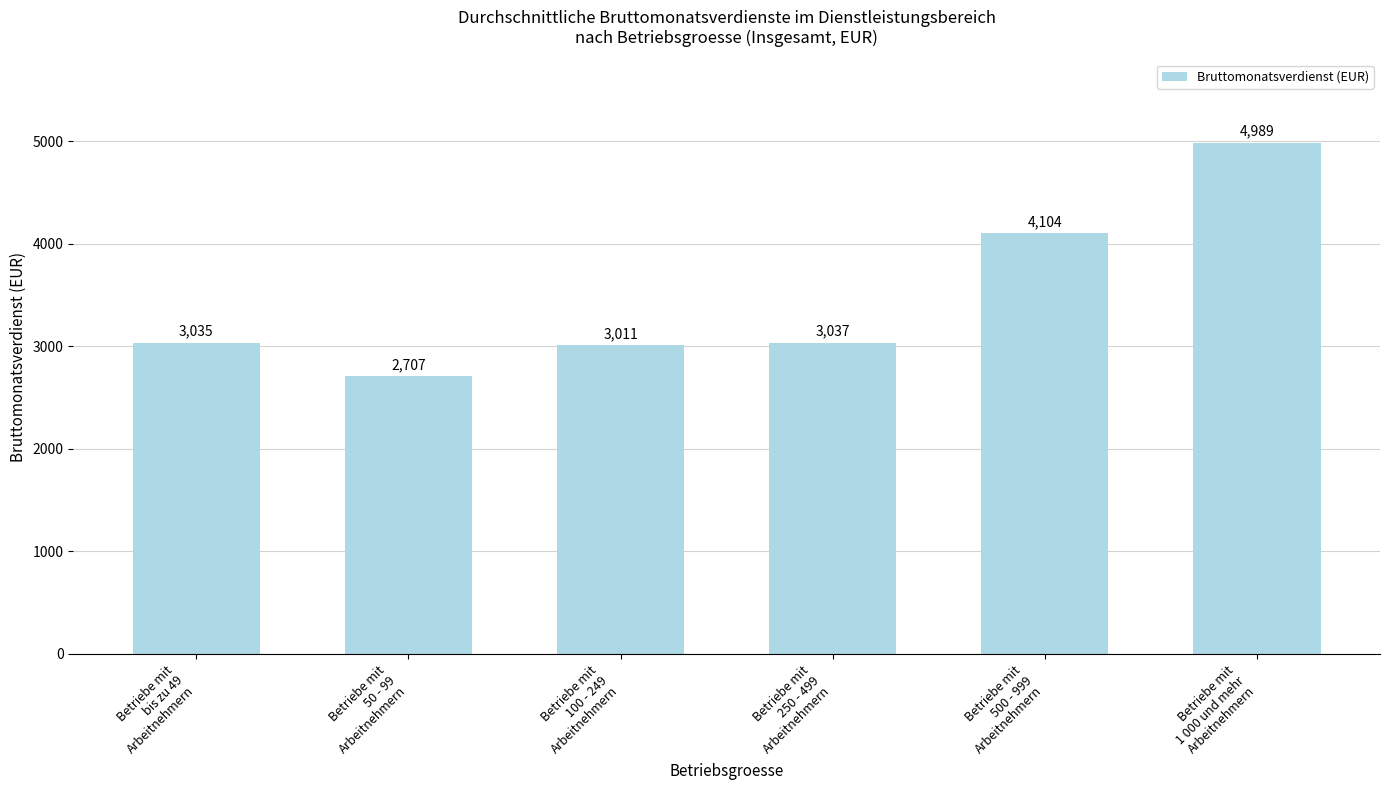

What is the difference between the maximum and minimum values?

2282